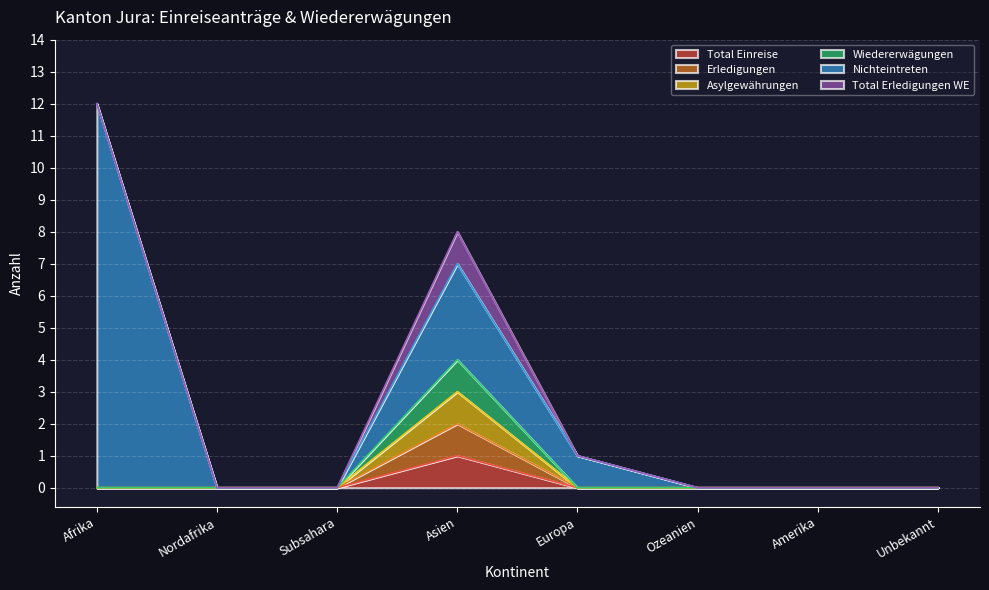

True or false: Asylgewährungen and Erledigungen intersect in this chart.

False